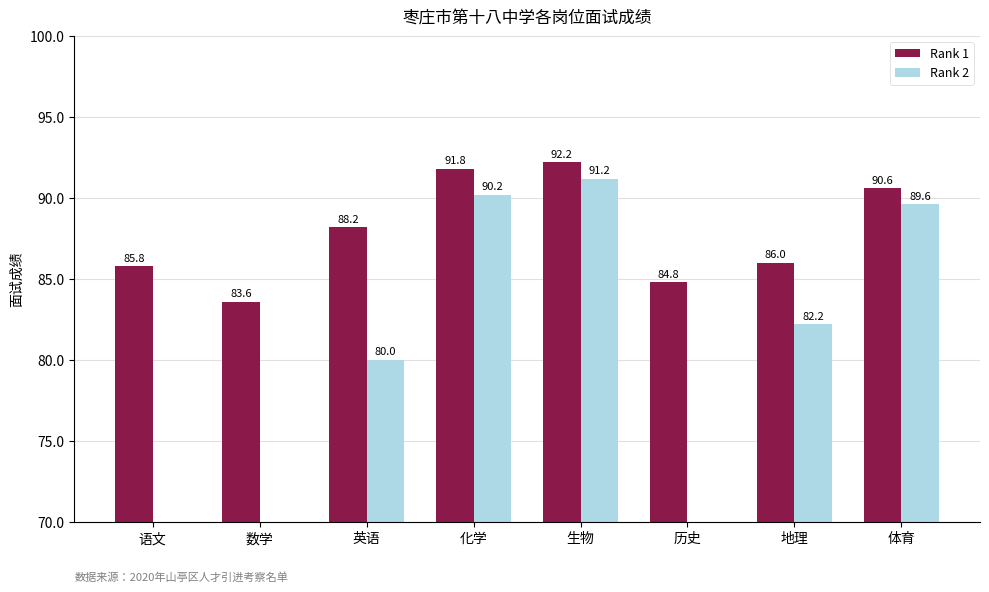

Reading right to left, extract all data points from this chart.

Rank 1: 体育=90.6	地理=86.0	历史=84.8	生物=92.2	化学=91.8	英语=88.2	数学=83.6	语文=85.8
Rank 2: 体育=89.6	地理=82.2	历史=0.0	生物=91.2	化学=90.2	英语=80.0	数学=0.0	语文=0.0